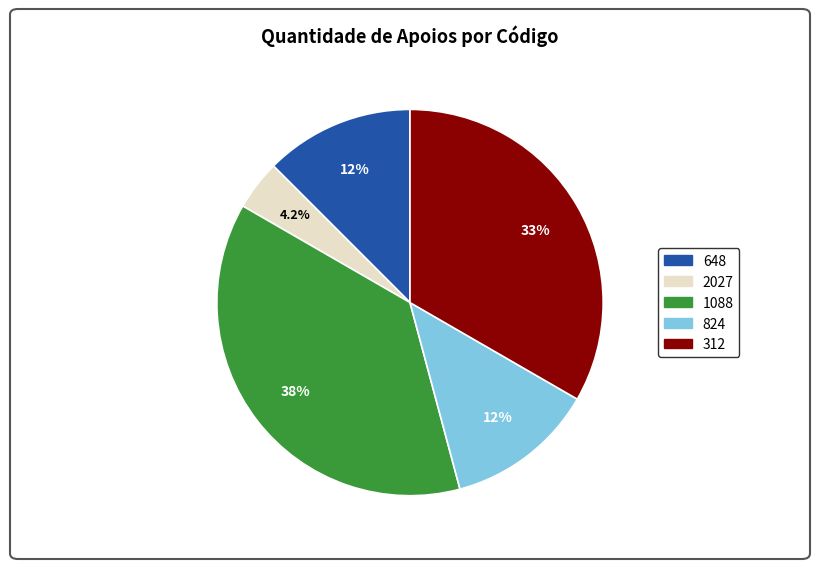

Is there any slice that represents more than half of the pie?

No